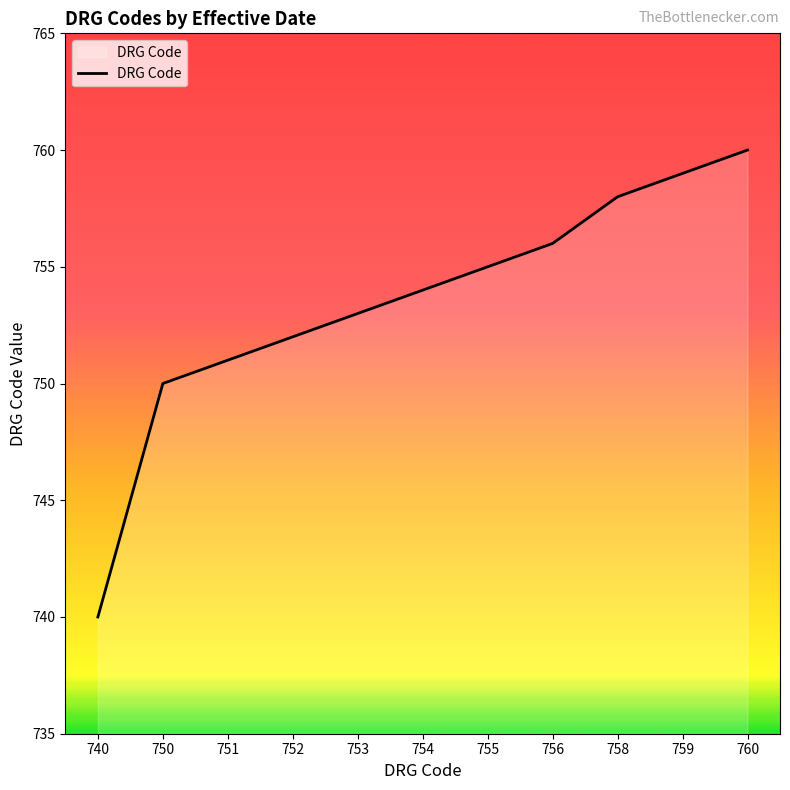

What is the difference between the maximum and minimum values?

20